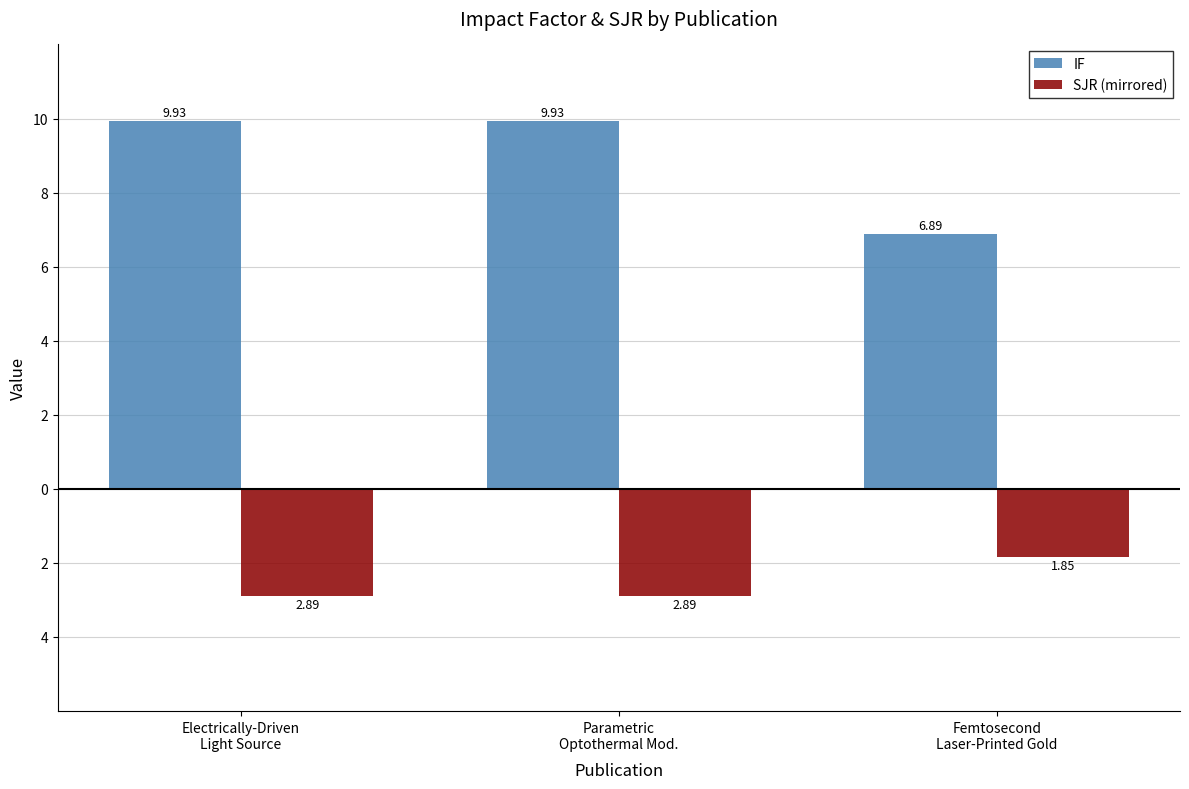

Reading left to right, transcribe all the data shown in this chart.

IF: Electrically-Driven
Light Source=9.9	Parametric
Optothermal Mod.=9.9	Femtosecond
Laser-Printed Gold=6.9
SJR (mirrored): Electrically-Driven
Light Source=-2.9	Parametric
Optothermal Mod.=-2.9	Femtosecond
Laser-Printed Gold=-1.9